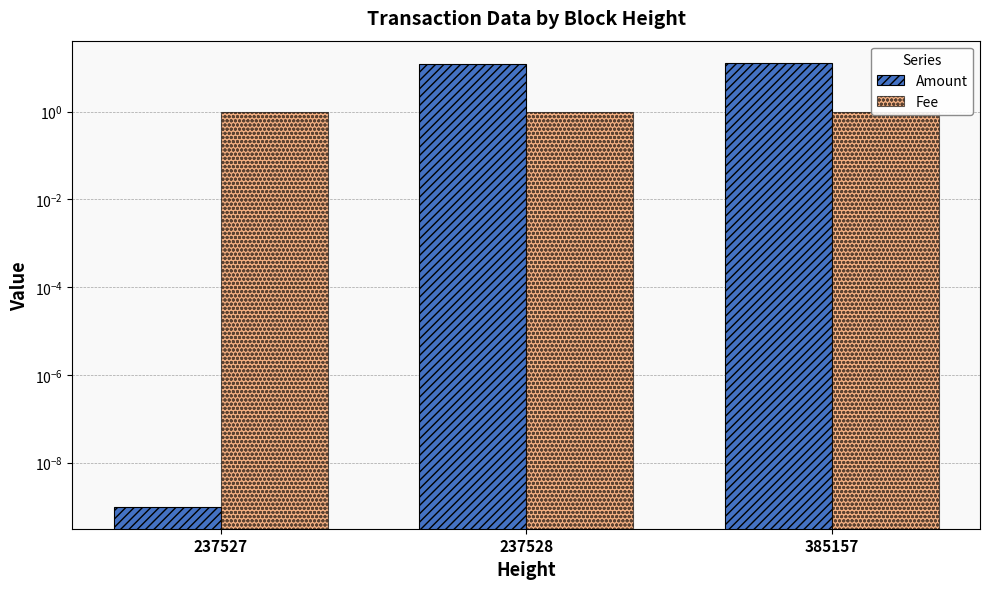

List the labels in order of Amount value, largest first.

385157, 237528, 237527